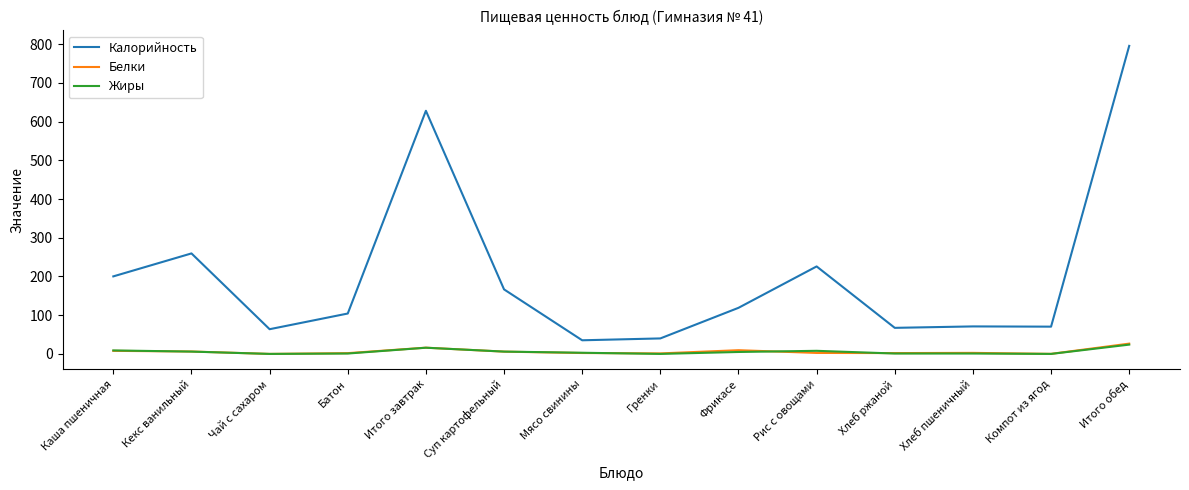

At which category is the sum across all series the highest?

Итого обед